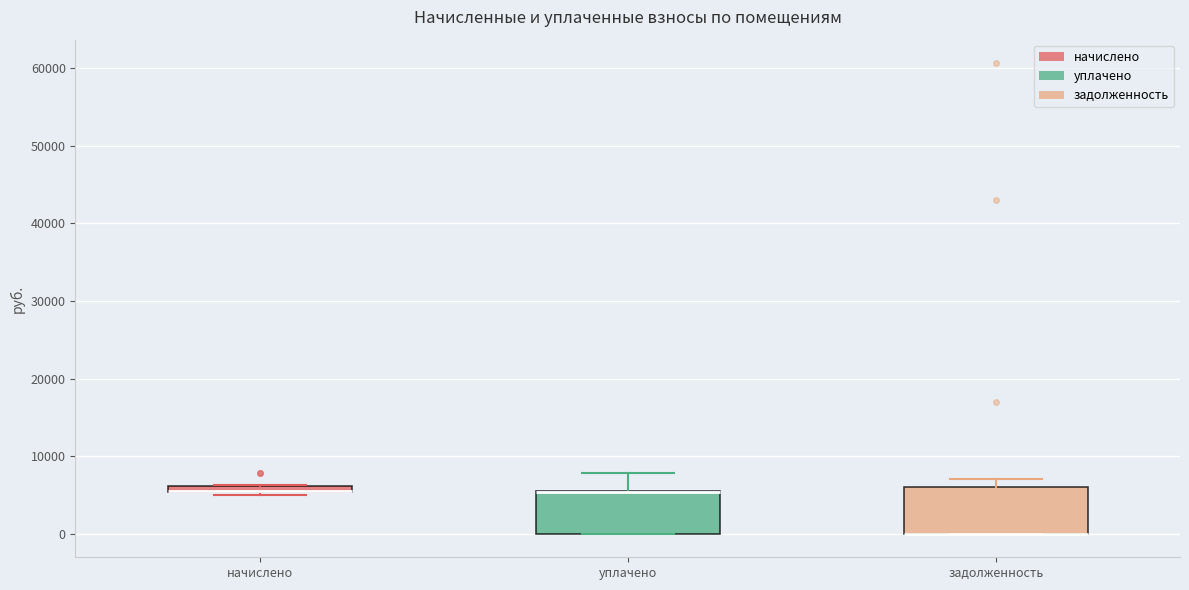

Where is the upper edge of the box for уплачено on the y-axis? The values are not printed on the chart, so give them approximately, as read against the axis.

5000